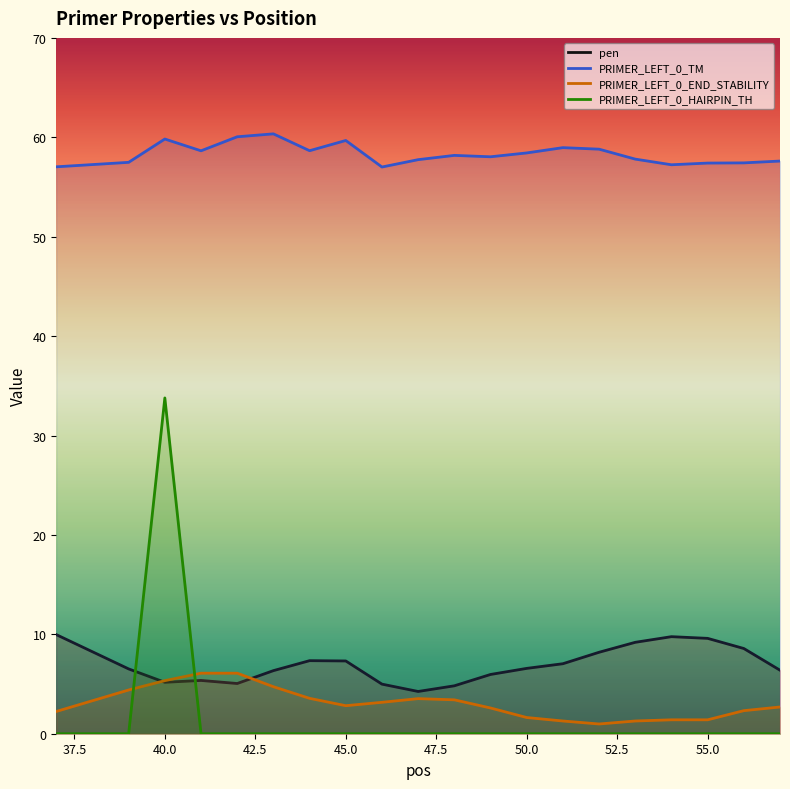

What is the sum of the pen values at 42 and 40?

10.2